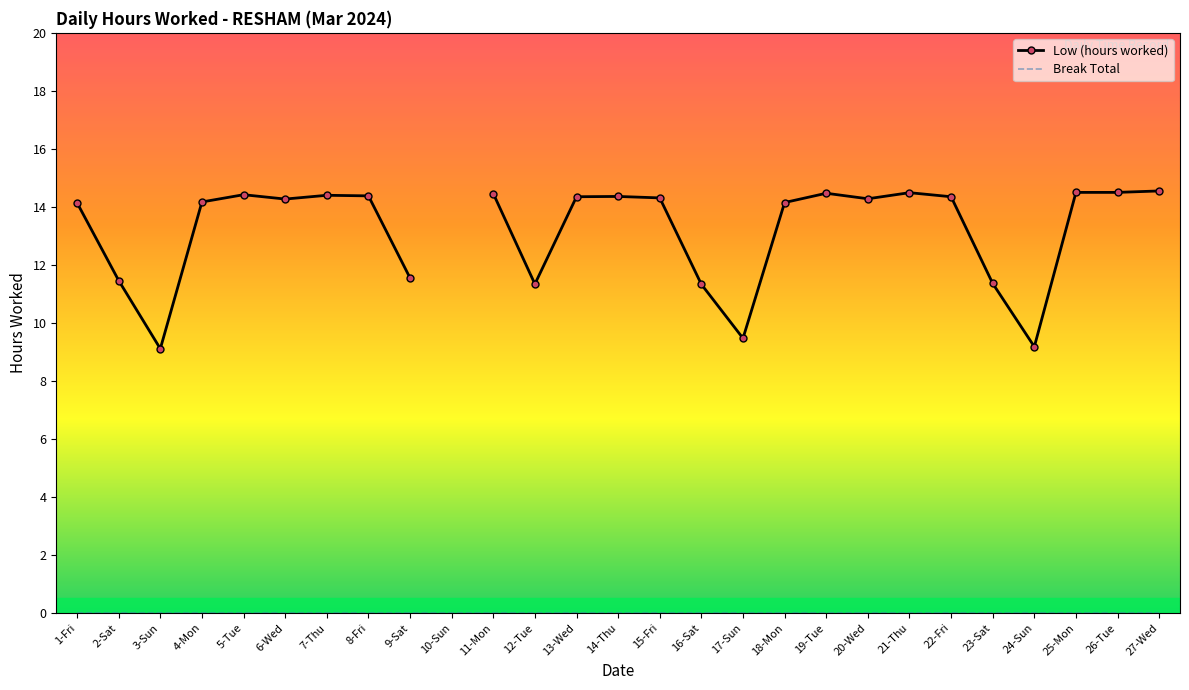

What is the value of the Low (hours worked) point at the 4th from the left?

14.2